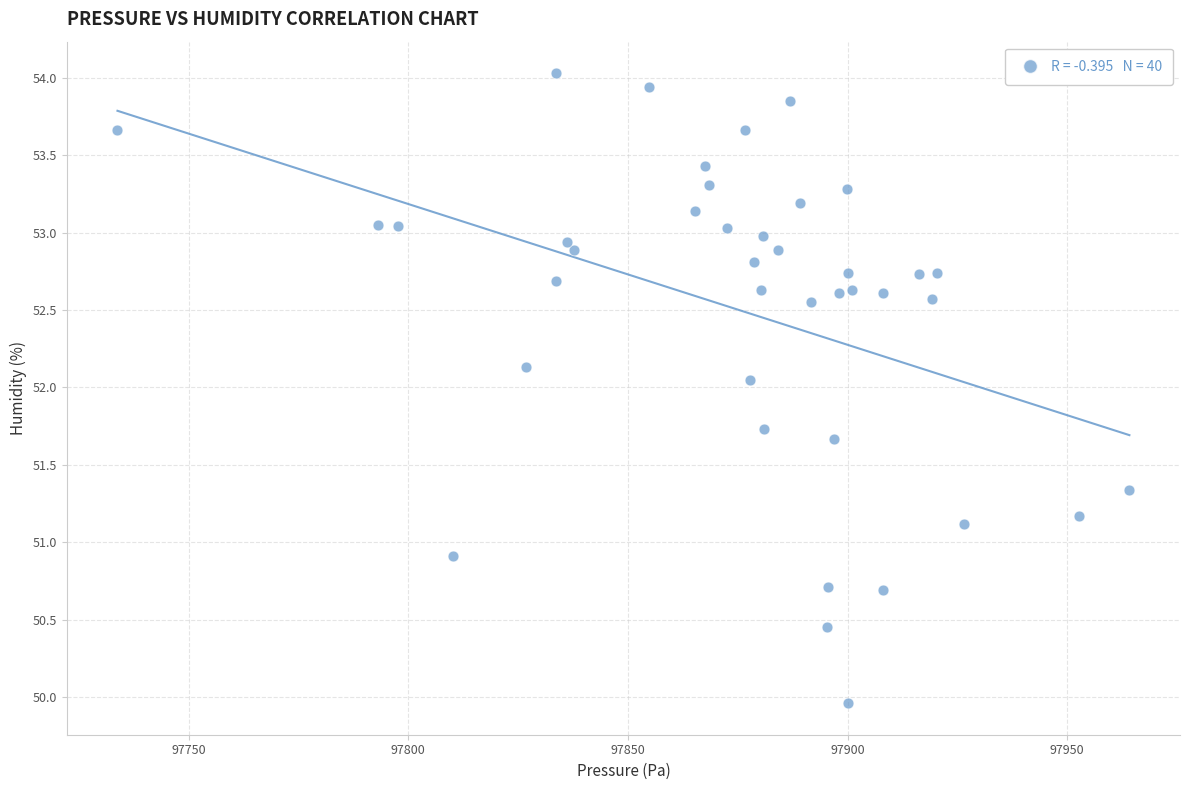

What is the range of Y values (max minus min)?

4.1